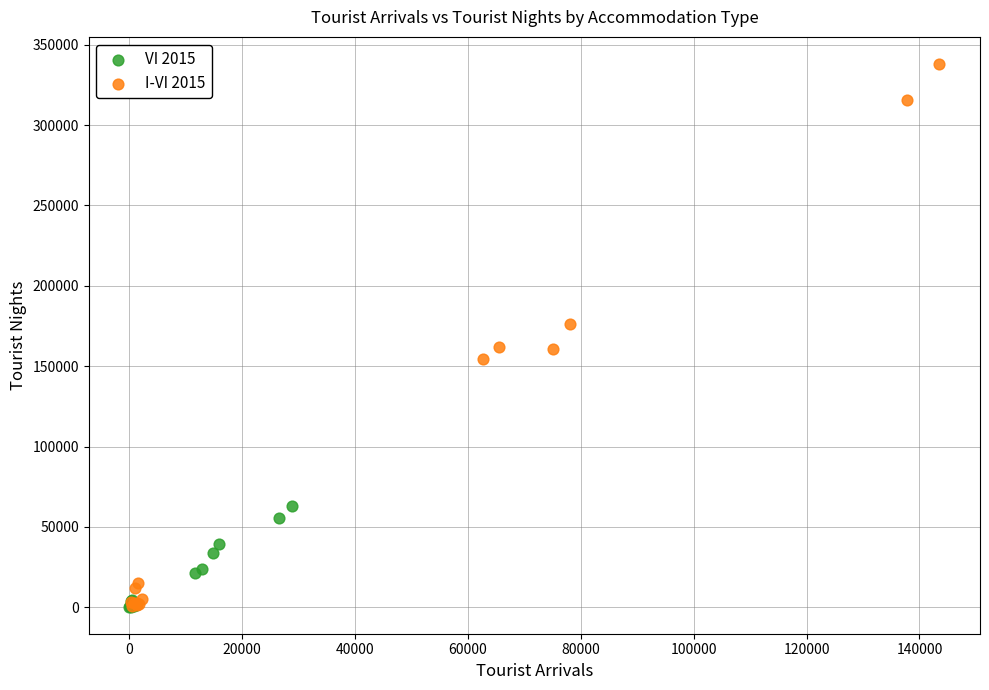

Which series reaches the maximum Y coordinate?

I-VI 2015